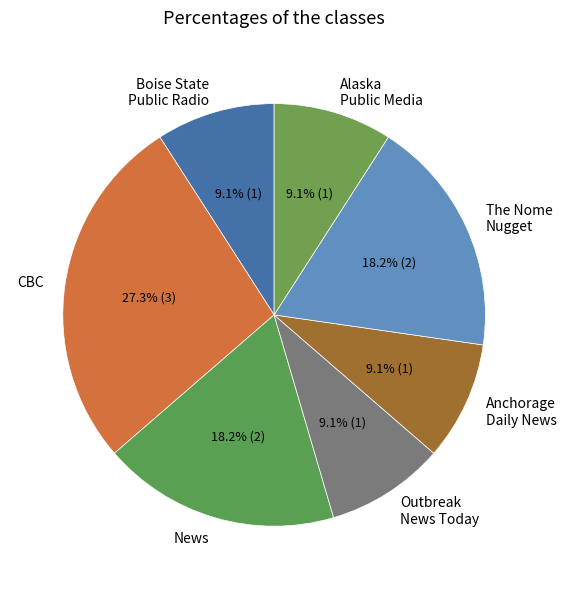

Is it true that Anchorage Daily News is 9% of the pie?

True